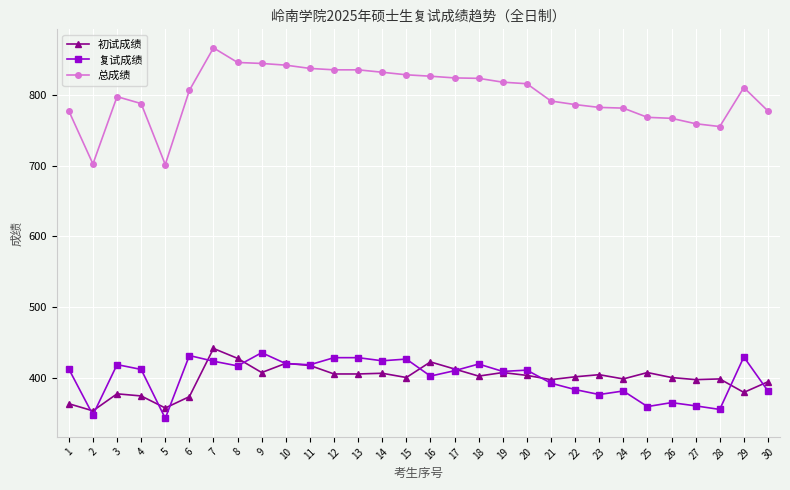

Where is the first local minimum for 复试成绩?

2